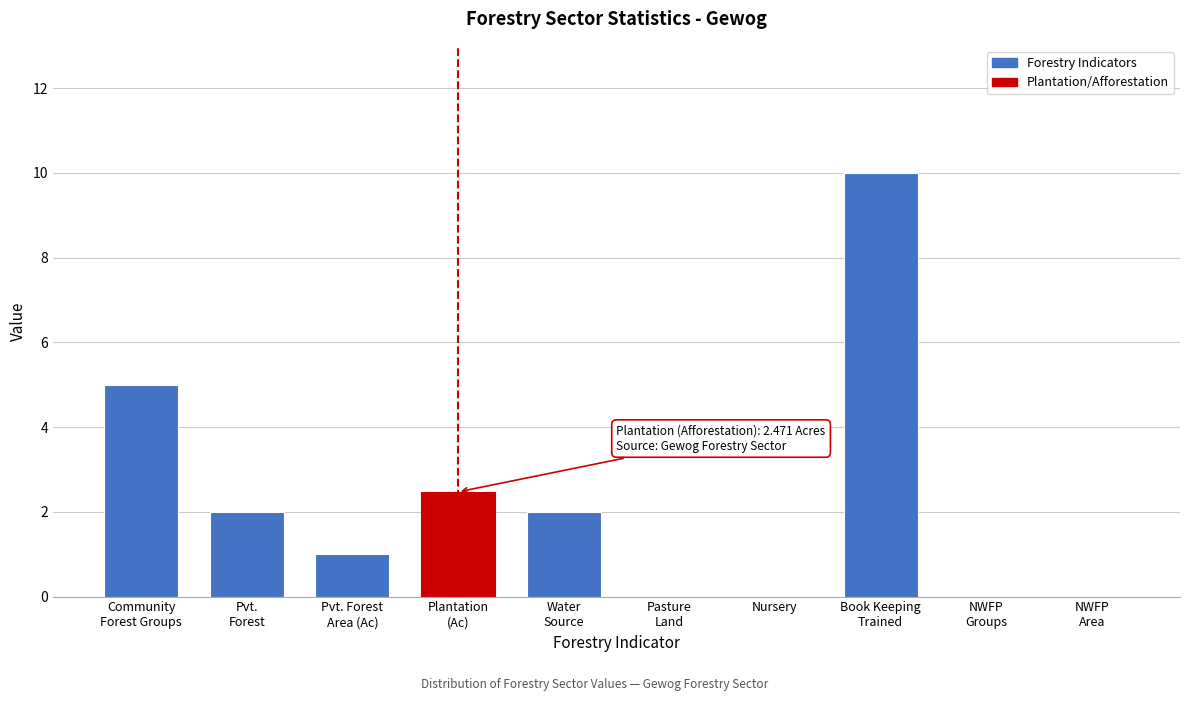

What is the maximum value shown in the chart?

10.0